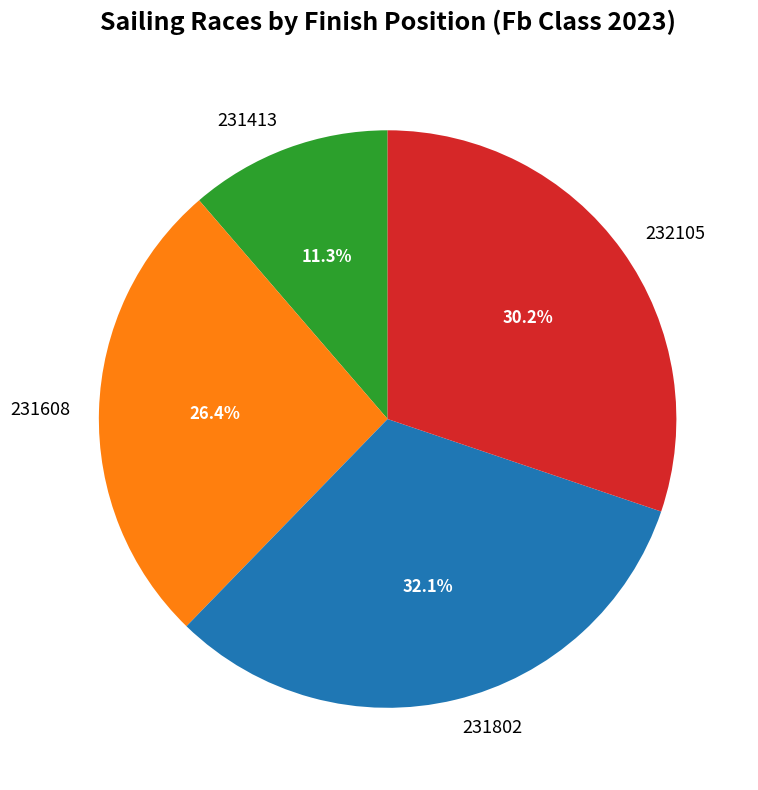

To the nearest percent, what is the difference between the largest and smallest slice percentages?

21%